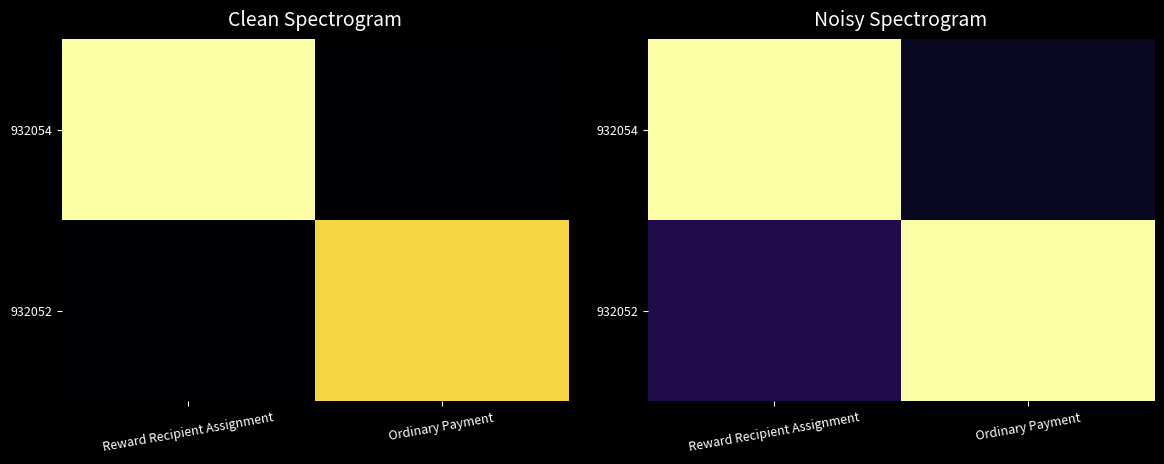

What is the sum of all 932054 values?

1.1